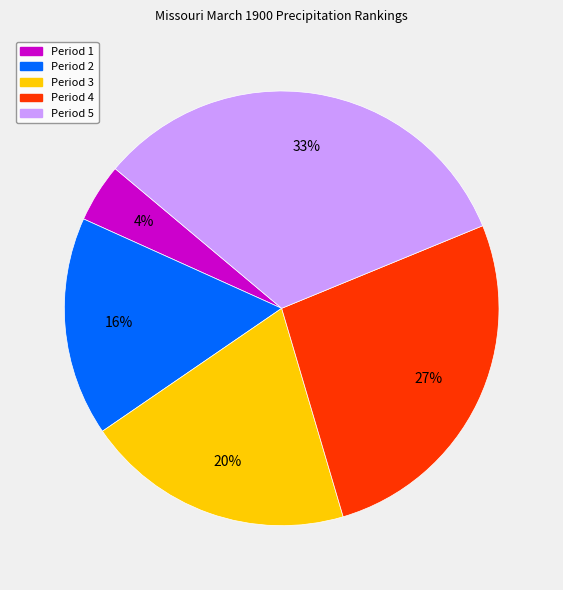

To the nearest percent, what percentage of the pie is Period 1?

4%